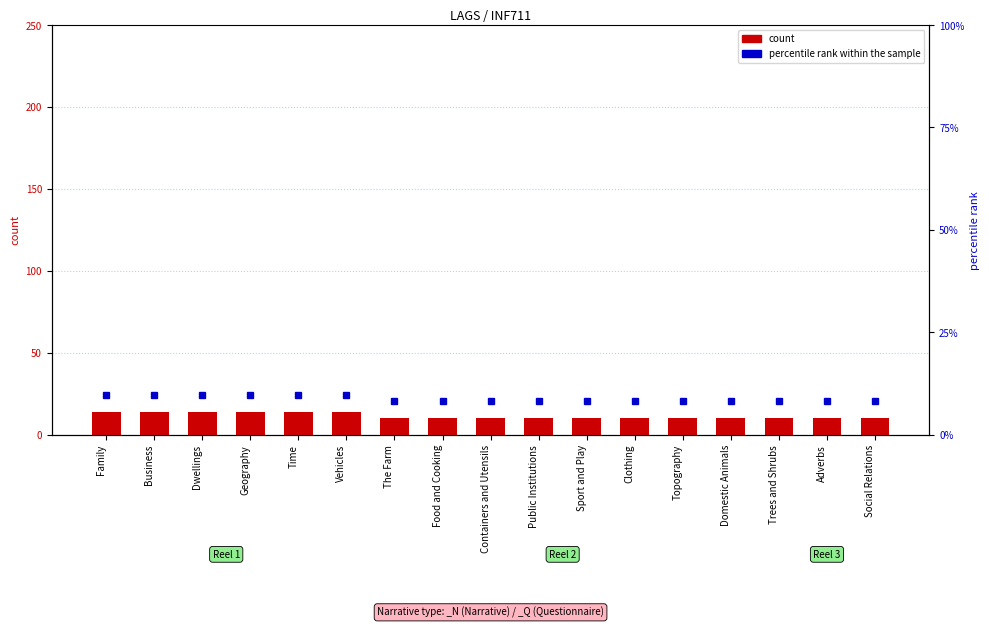

Reading right to left, what are all the values shown in this chart?

10	10	10	10	10	10	10	10	10	10	10	14	14	14	14	14	14